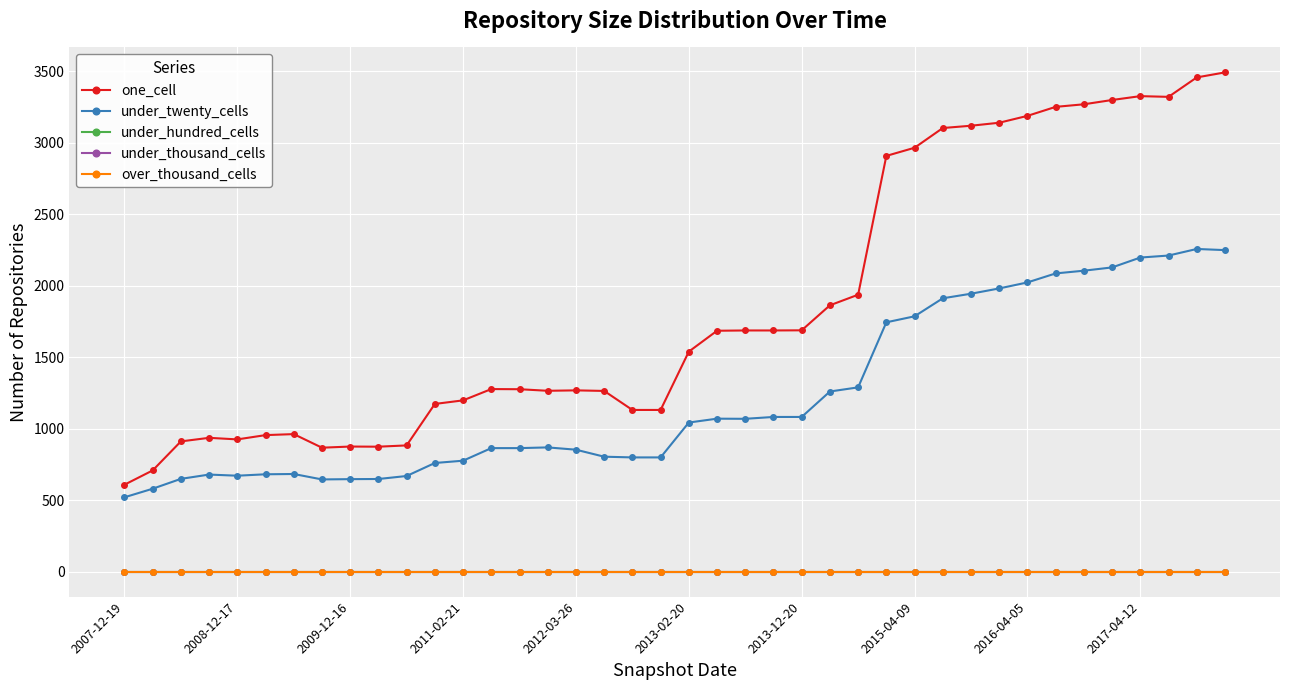

Does the chart have visible grid lines?

Yes